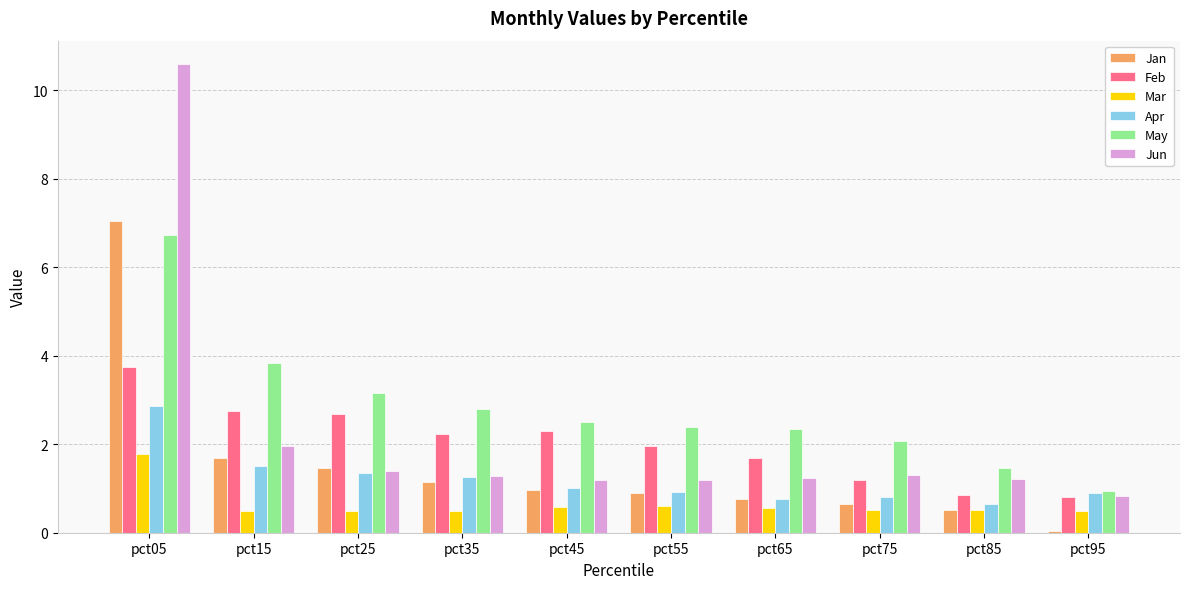

At which label does Jan reach its peak?

pct05